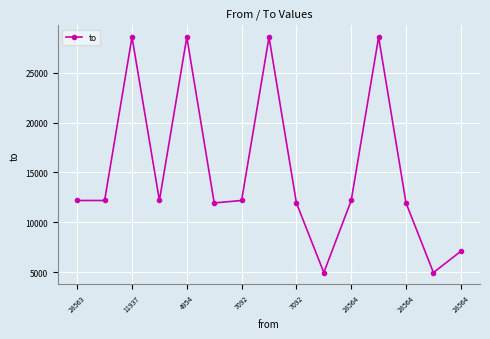

How many lines are shown in the chart?

1